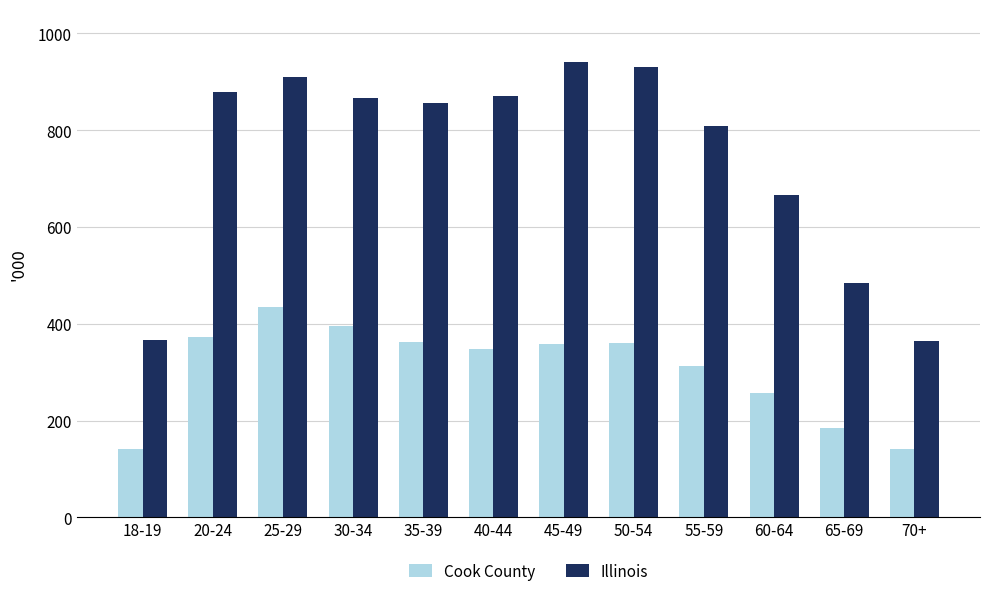

Does the chart contain any negative values?

No